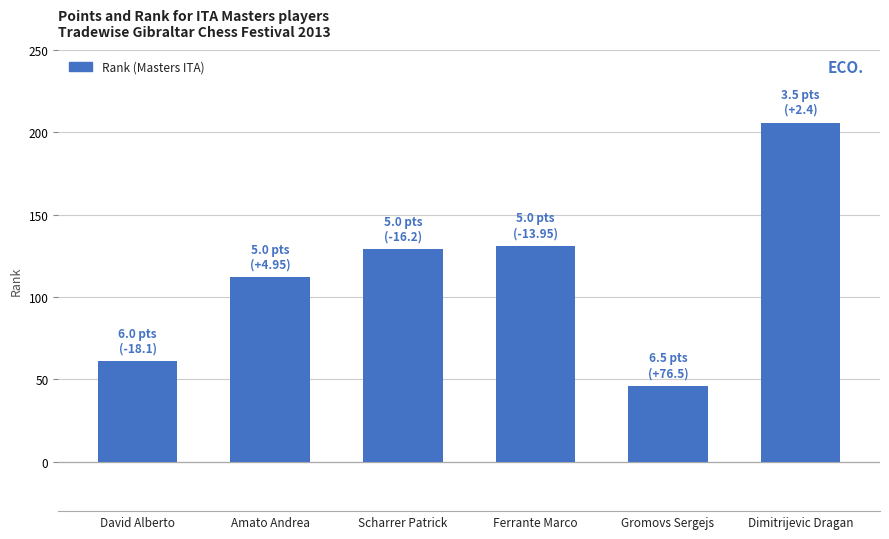

What is the change in value from Scharrer Patrick to Dimitrijevic Dragan?

+77